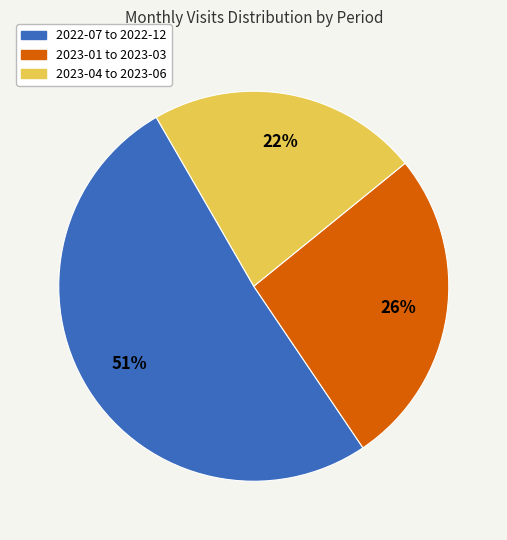

To the nearest percent, what percentage of the pie is 2023-04 to 2023-06?

22%